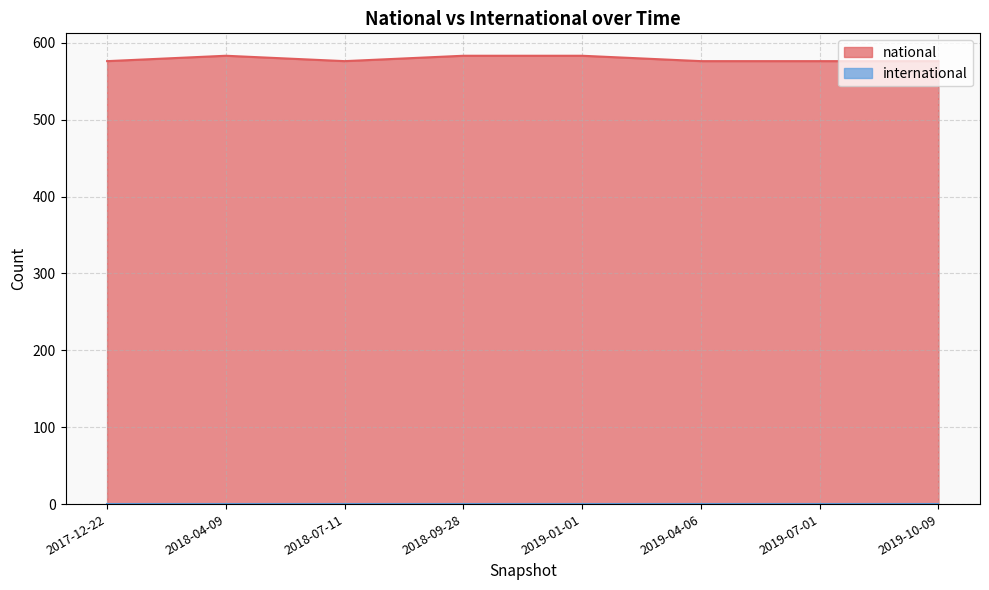

True or false: the data shows 576 at 2017-12-22.

True